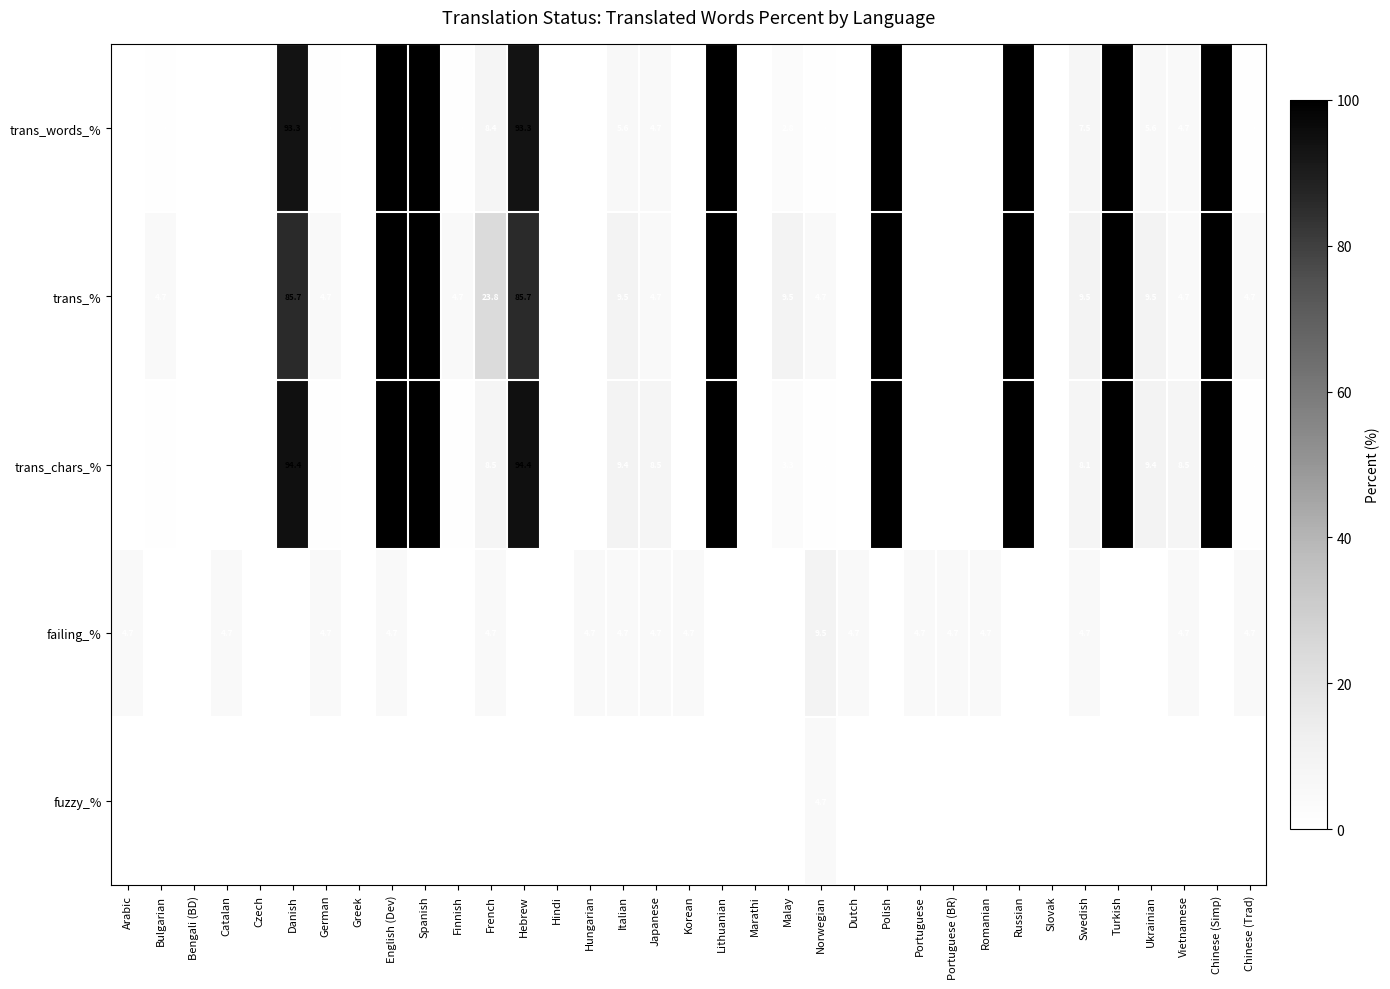

Count the number of categories in the chart.

35